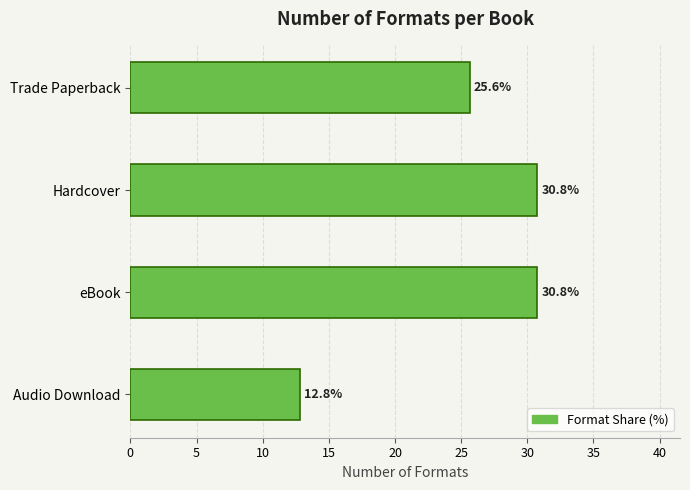

What is the label of the 3rd bar from the bottom?

Hardcover